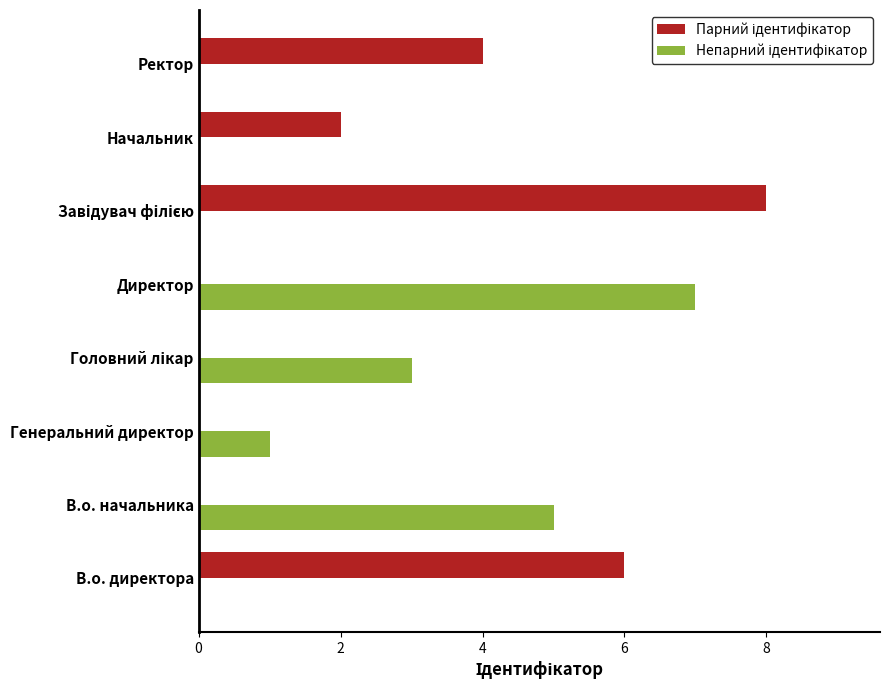

What is the total value across all series at В.о. директора?

6